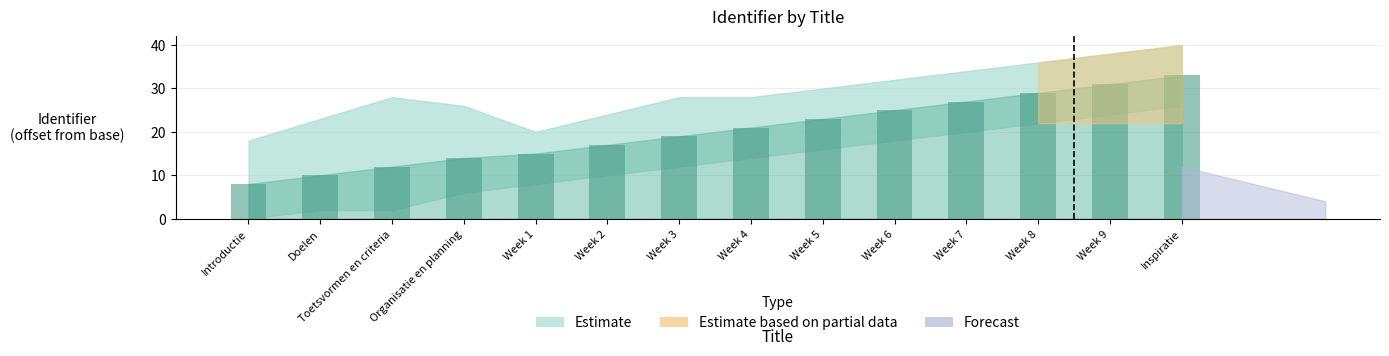

What is the ratio of the value at Toetsvormen en criteria to the value at Week 2?

0.7